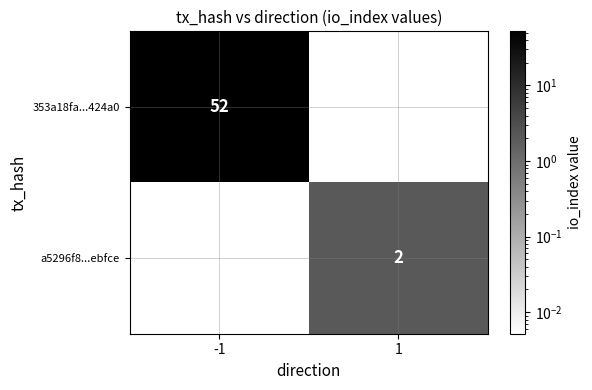

Count the number of categories in the chart.

2